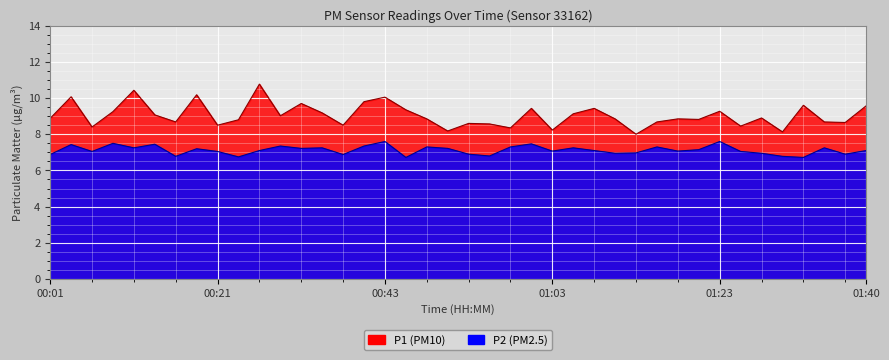

What is the difference between the maximum and second lowest values in the P2 series?

0.9